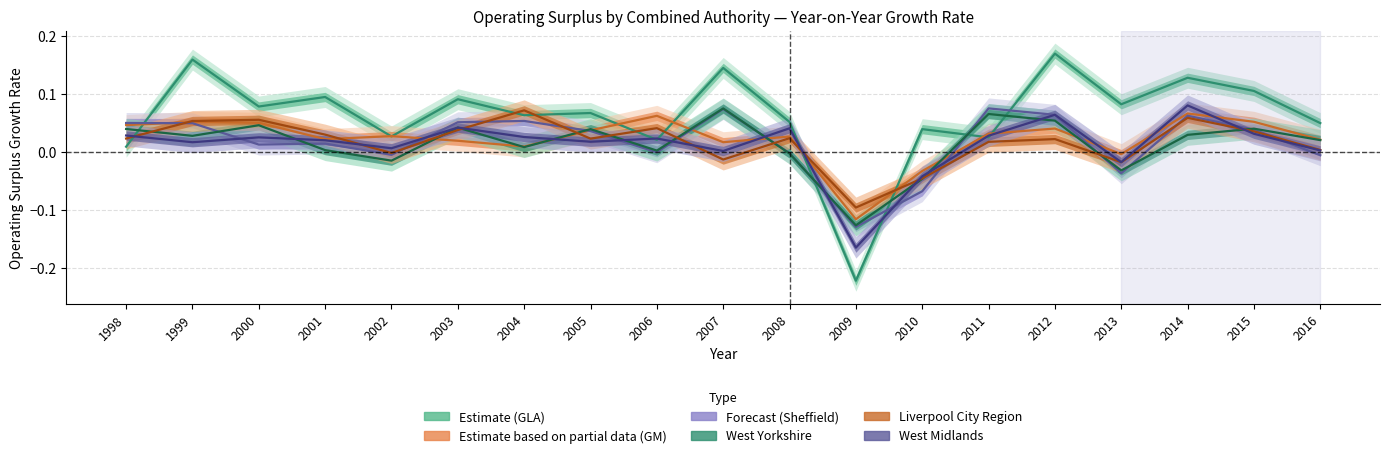

What is the sum of all Greater Manchester values?

0.4